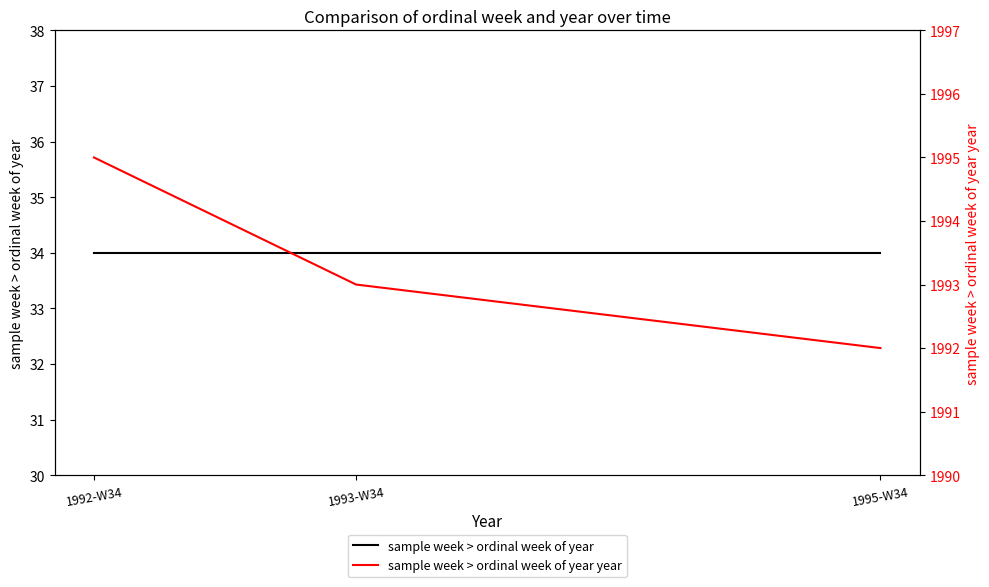

Which category has the highest value in the sample week > ordinal week of year series?

1992-W34